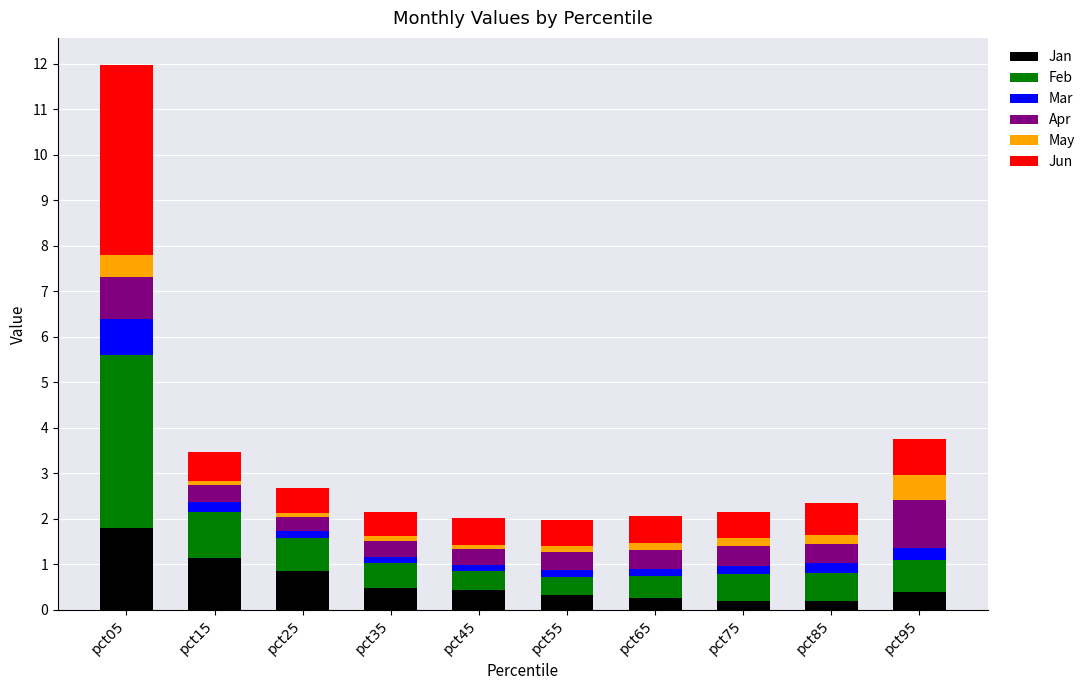

What is the average value of the Jan series?

0.6